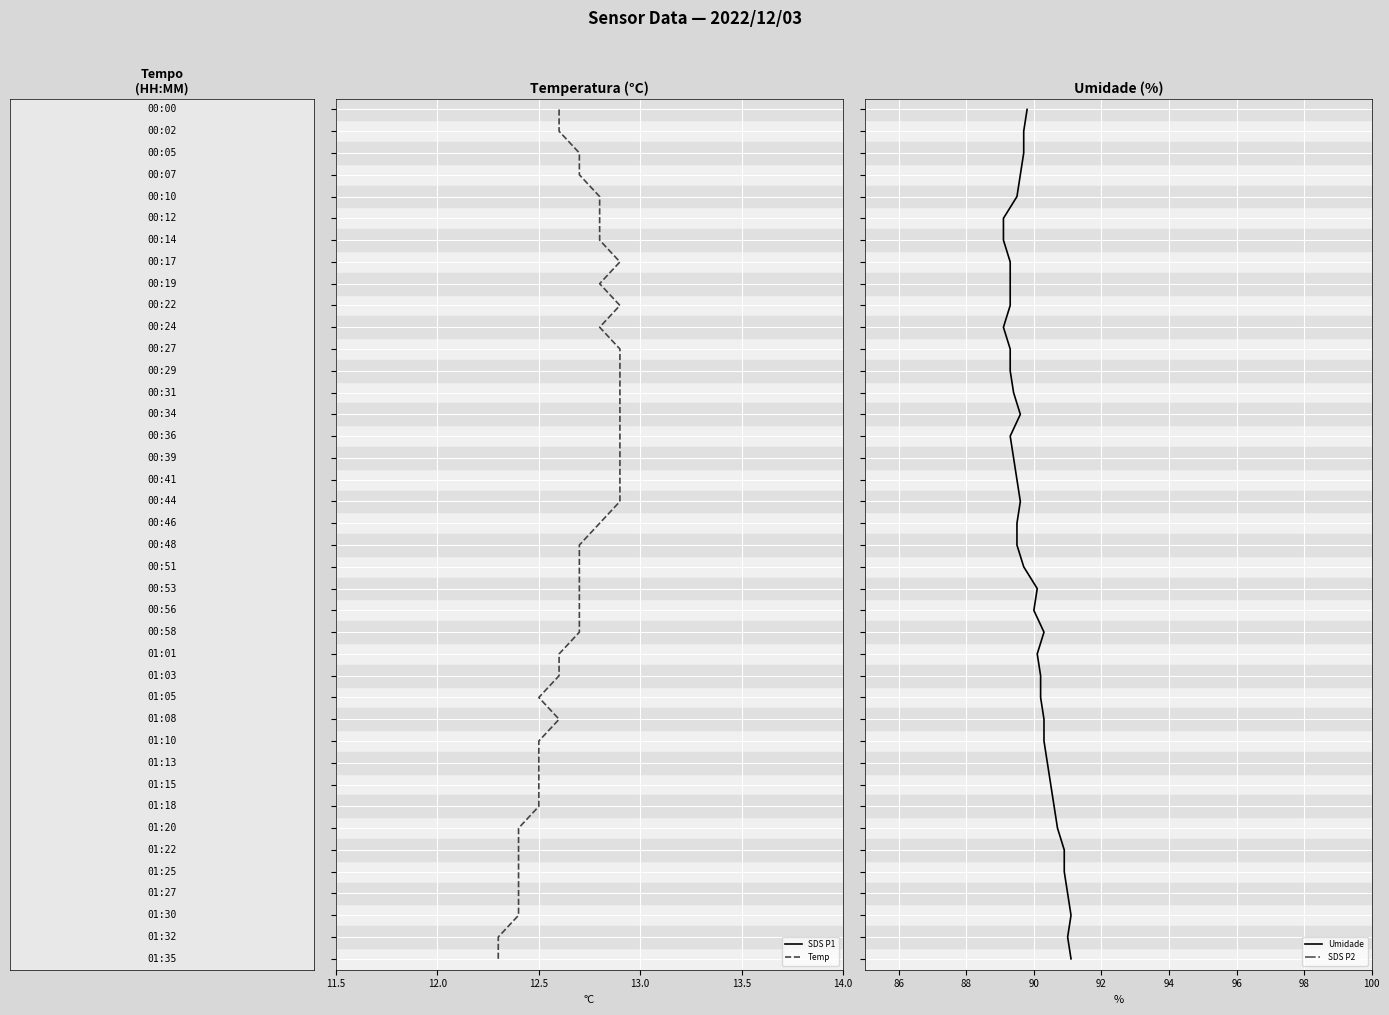

How many values in SDS P2 are above zero?

39